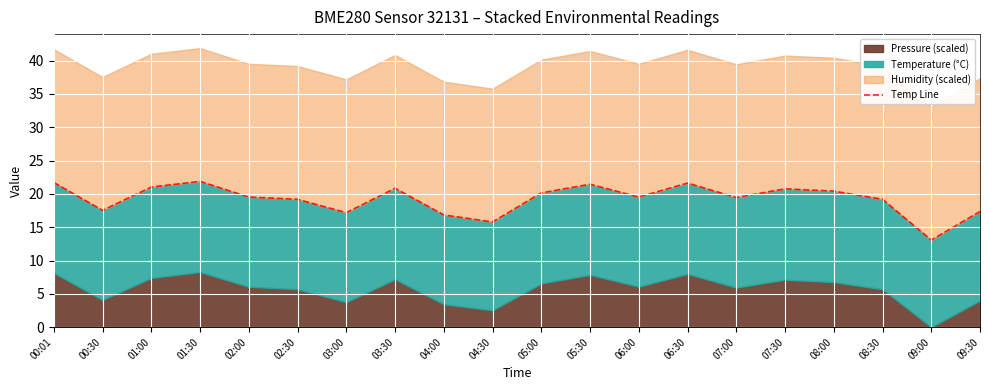

Where is the first local minimum?

00:30